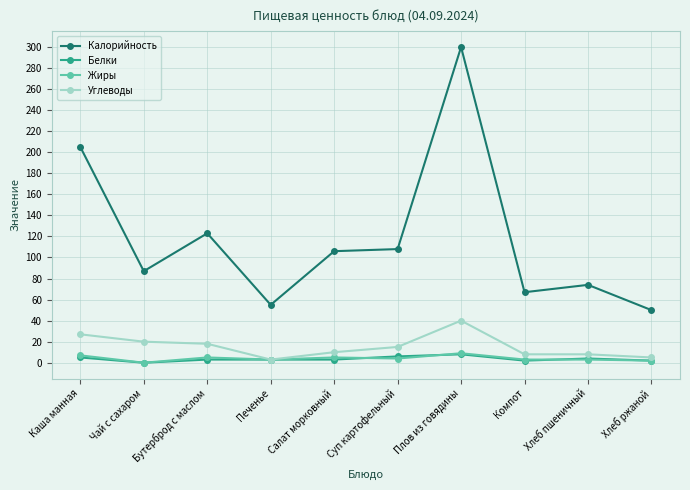

Which series has the largest range (max minus min)?

Калорийность